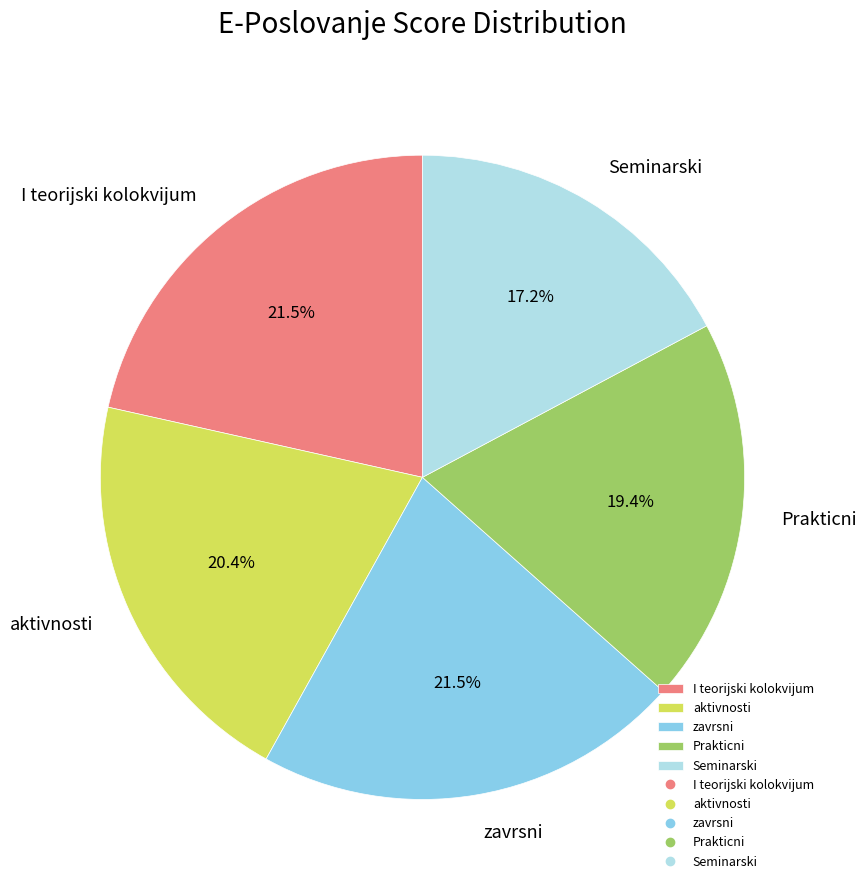

Which slice is the smallest?

Seminarski